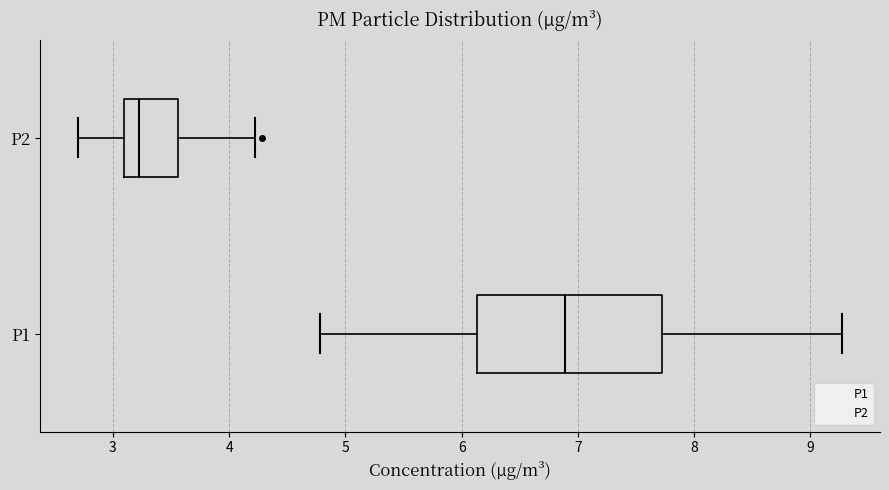

Which box's median line is the furthest to the left?

P2